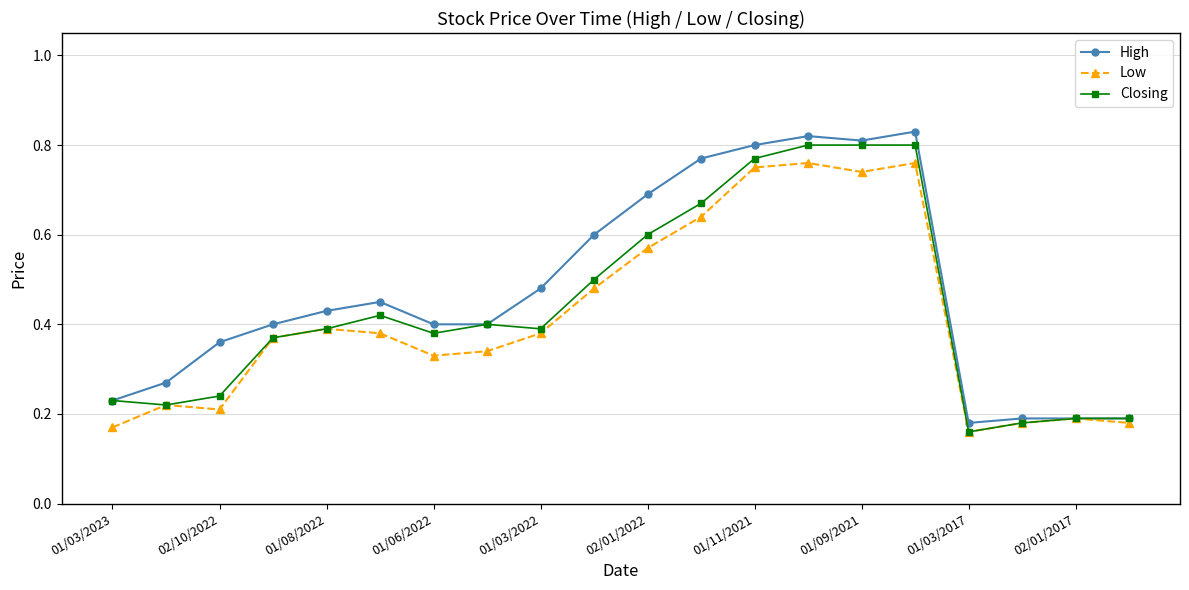

True or false: Low has more than 2 points higher than both neighbors.

True